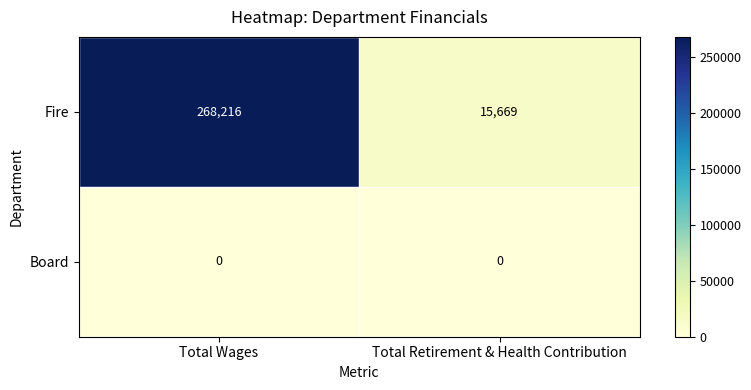

At which category is the sum across all series the highest?

Total Wages